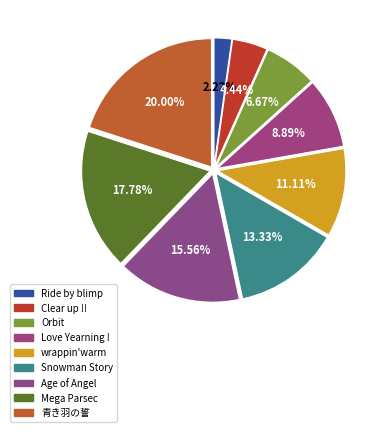

What portion of the pie excludes Age of Angel?

84.4%